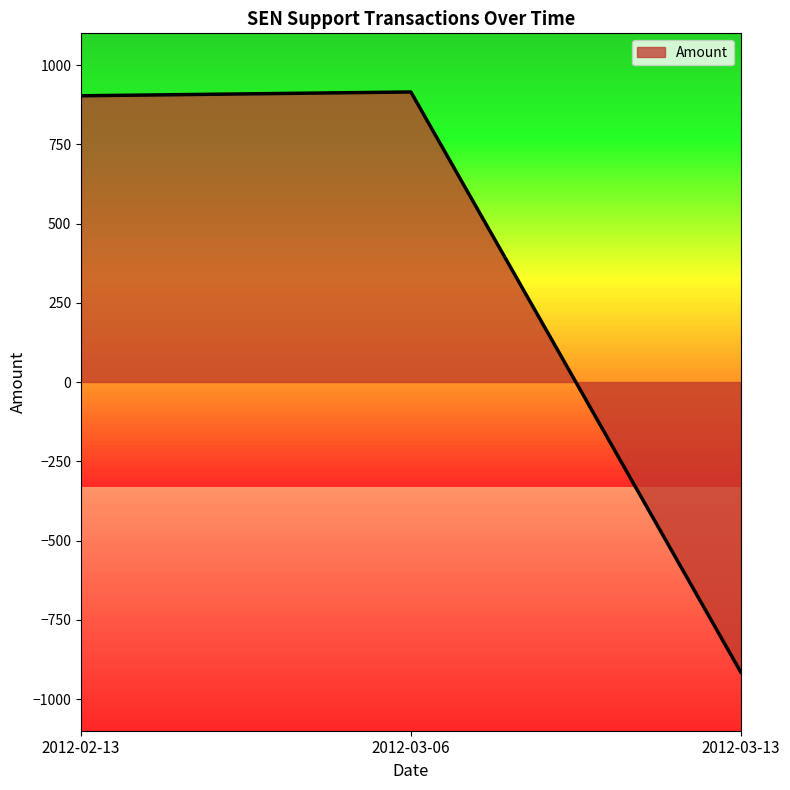

What is the change in value from 2012-03-06 to 2012-03-13?

-1830